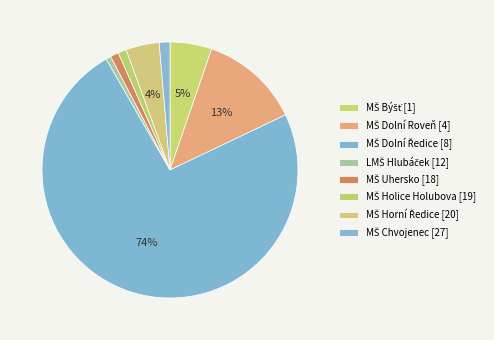

How many slices are in this pie chart?

8